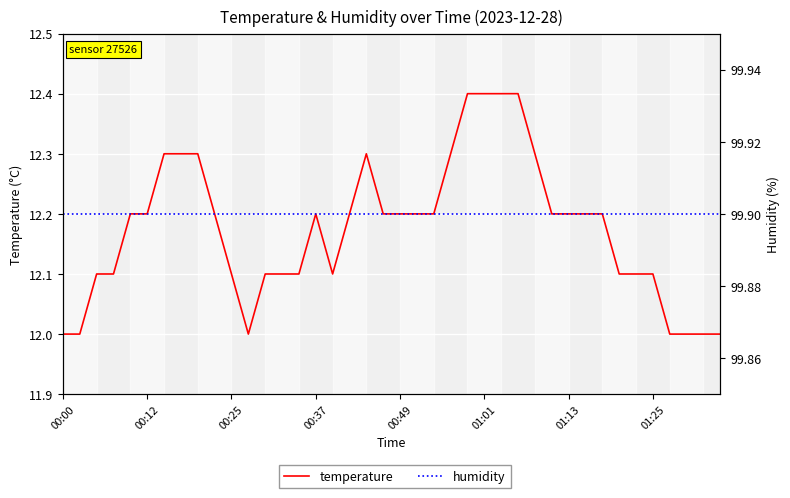

Is it true that temperature equals 18.2 at 24?

False